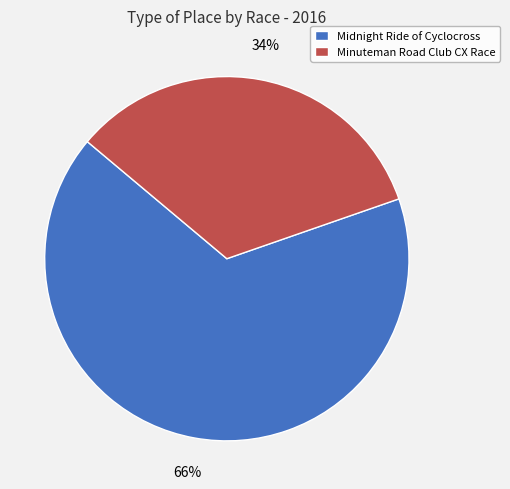

Does Minuteman Road Club CX Race represent more than half of the total?

No